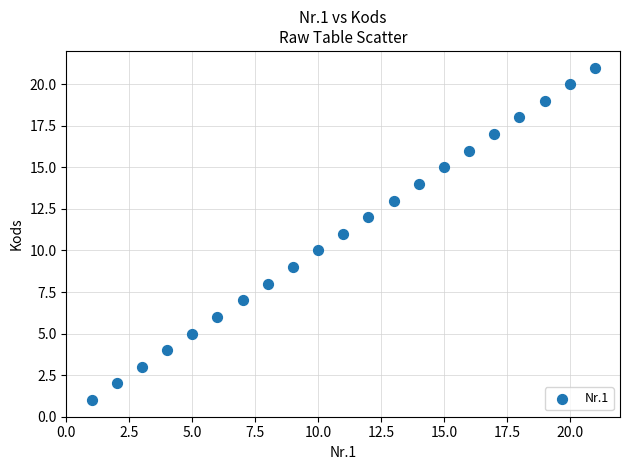

What is the range of Y values (max minus min)?

20